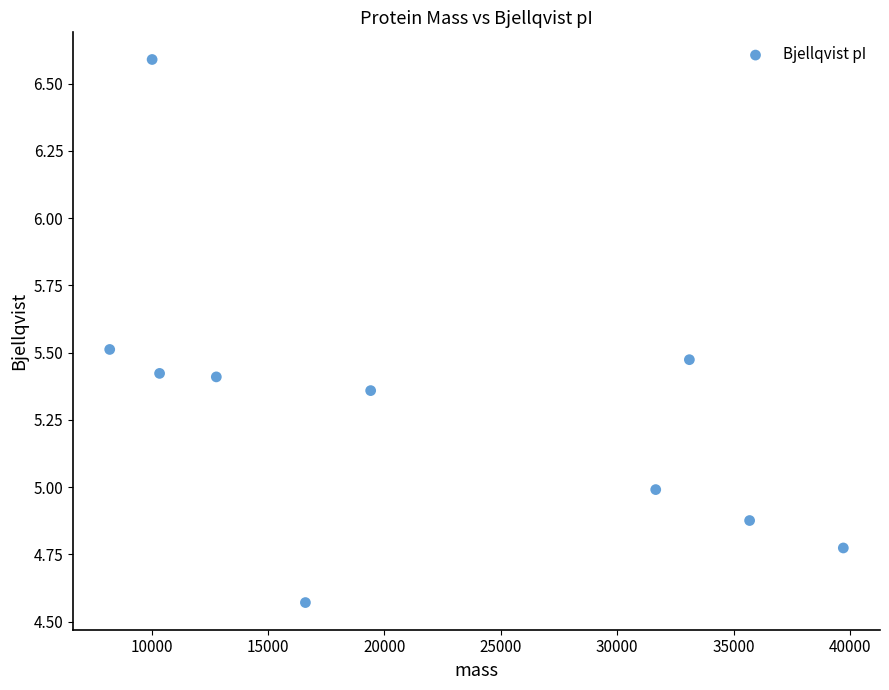

What is the average Y value?

5.3